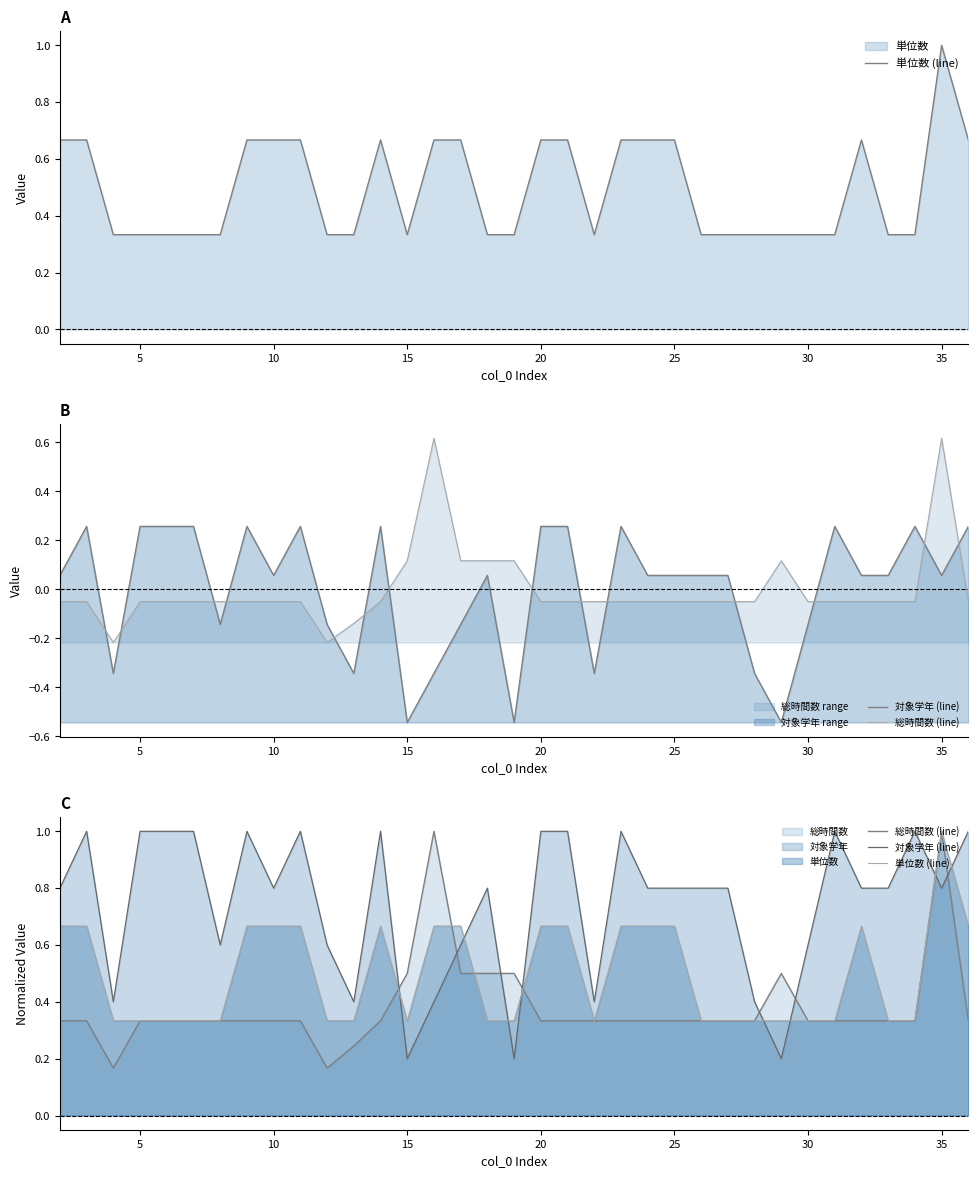

What is the difference between the maximum and minimum values in the 単位数 (line) series?

0.7